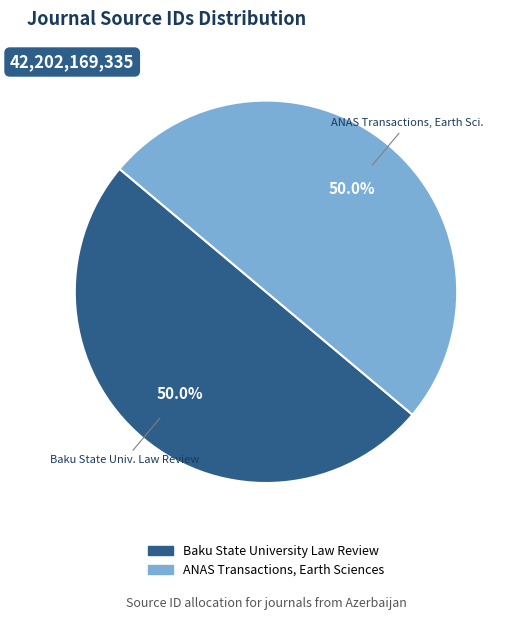

How many segments does this pie chart have?

2